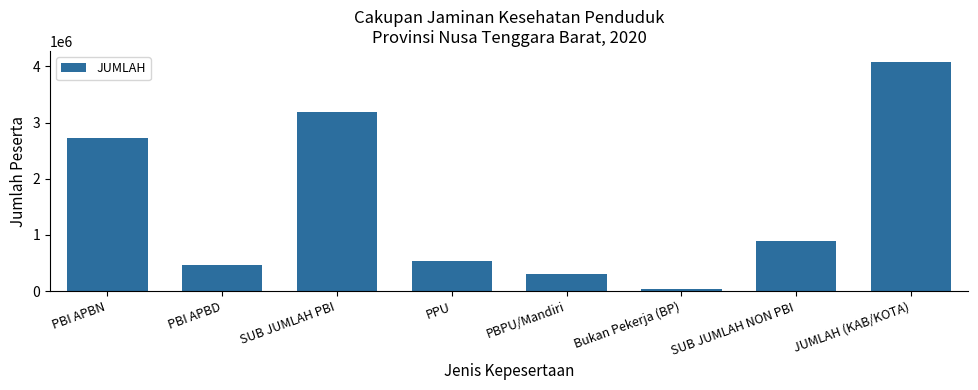

At which category does the chart reach its peak across all series?

JUMLAH (KAB/KOTA)